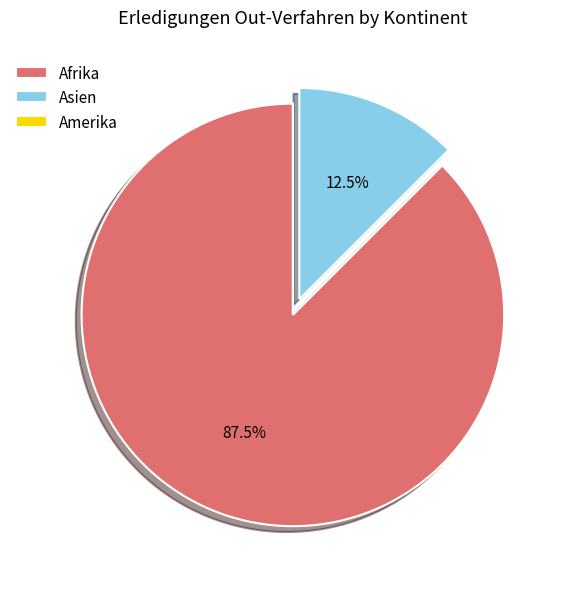

Approximately how many times larger is the value at Afrika compared to Asien?

7.0